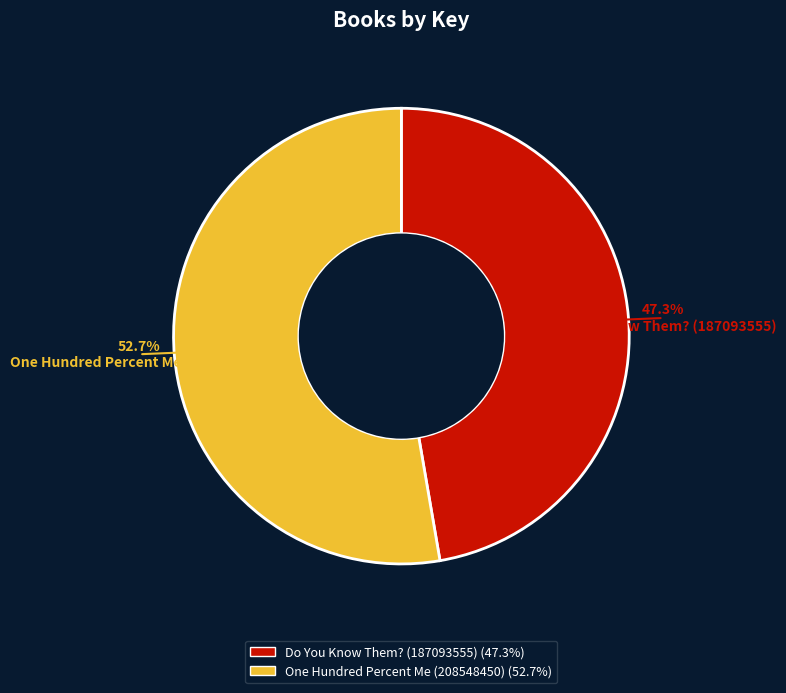

To the nearest percent, what portion does Do You Know Them? (187093555) represent?

47%